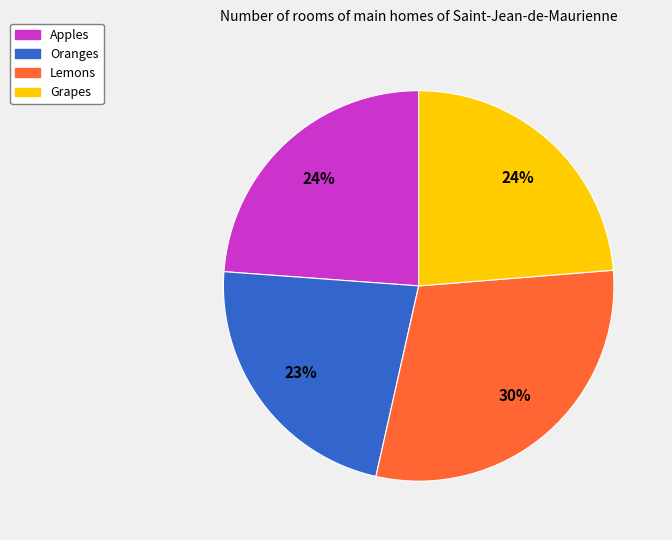

To the nearest percent, what is the difference between the Lemons and Oranges slice percentages?

7%